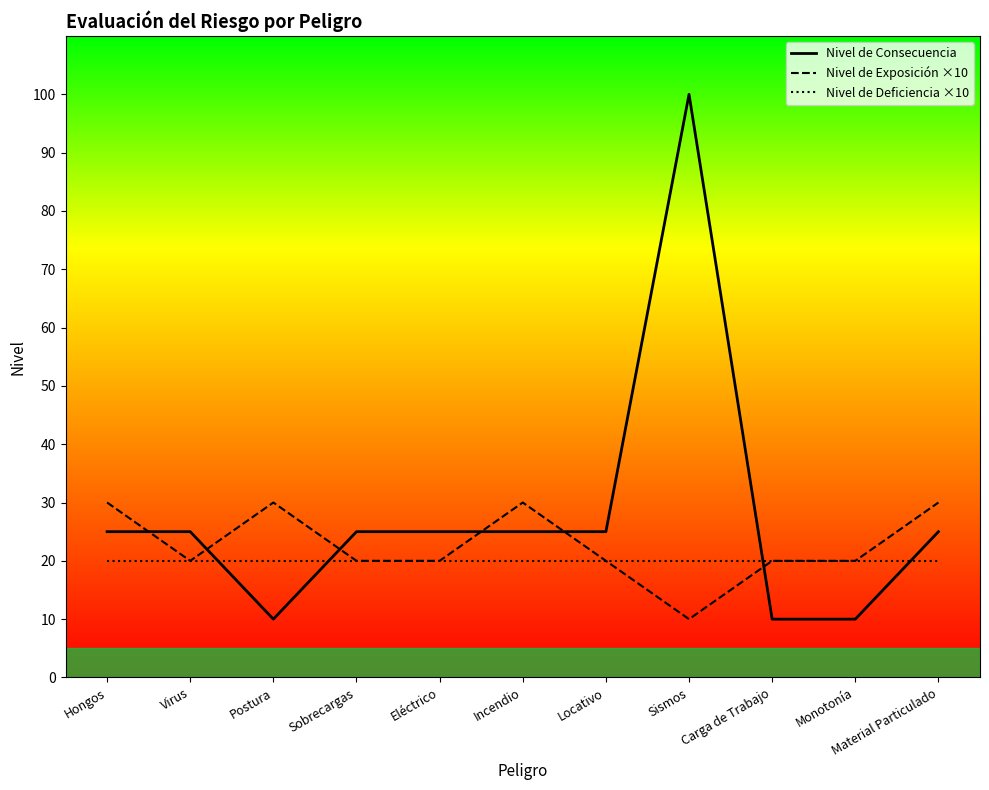

At Hongos, list the series in order from smallest to largest.

Nivel de Deficiencia ×10, Nivel de Consecuencia, Nivel de Exposición ×10